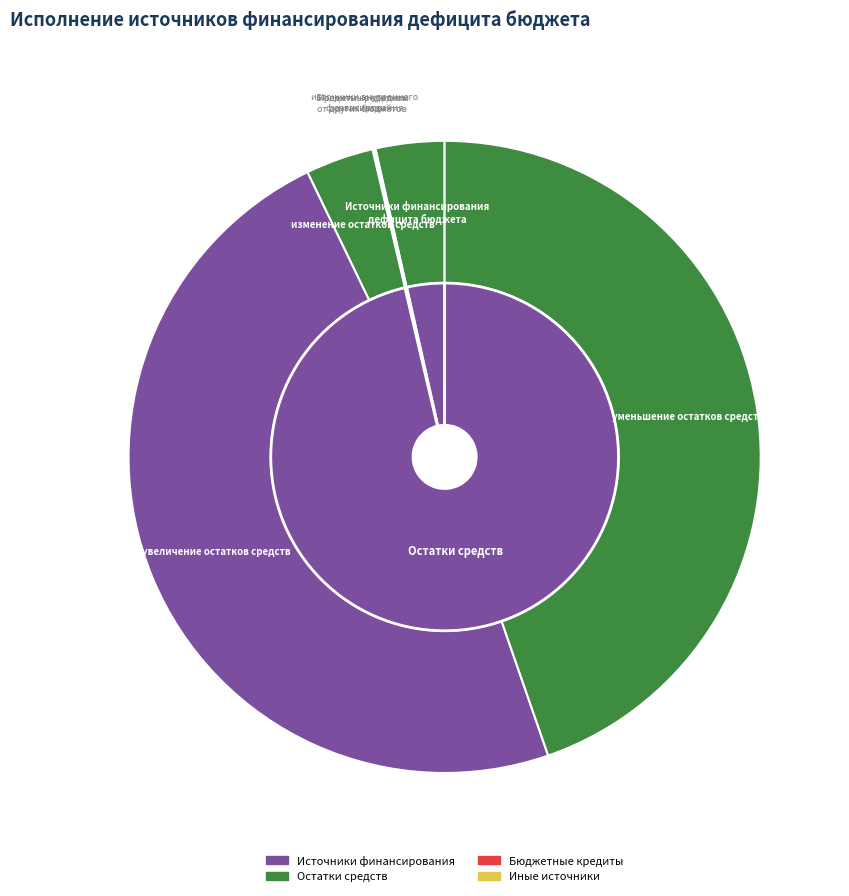

To the nearest percent, what is the difference between the largest and smallest slice percentages?

48%